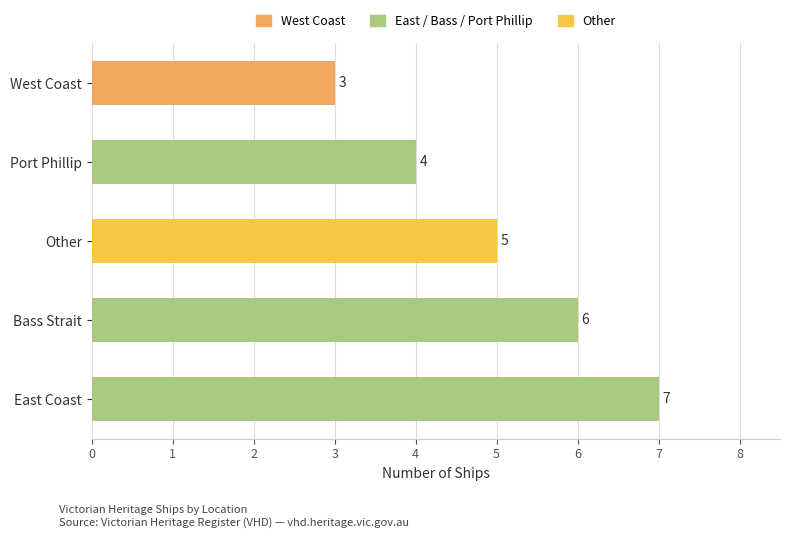

Rank the categories by value from highest to lowest.

East Coast, Bass Strait, Other, Port Phillip, West Coast